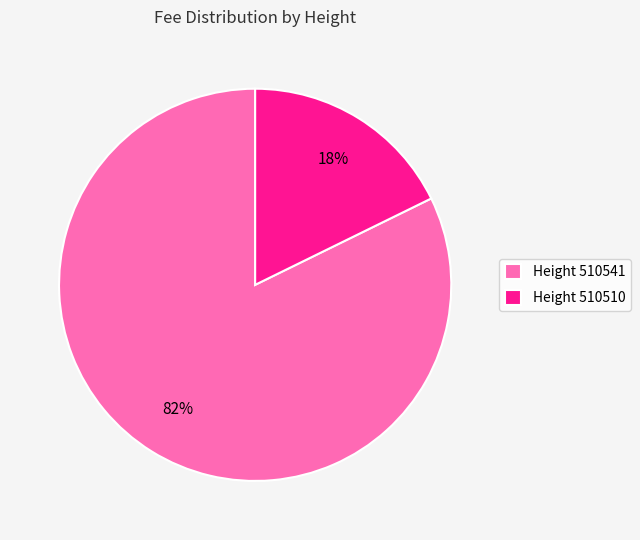

To the nearest percent, what is the combined percentage of Height 510541 and Height 510510?

100%